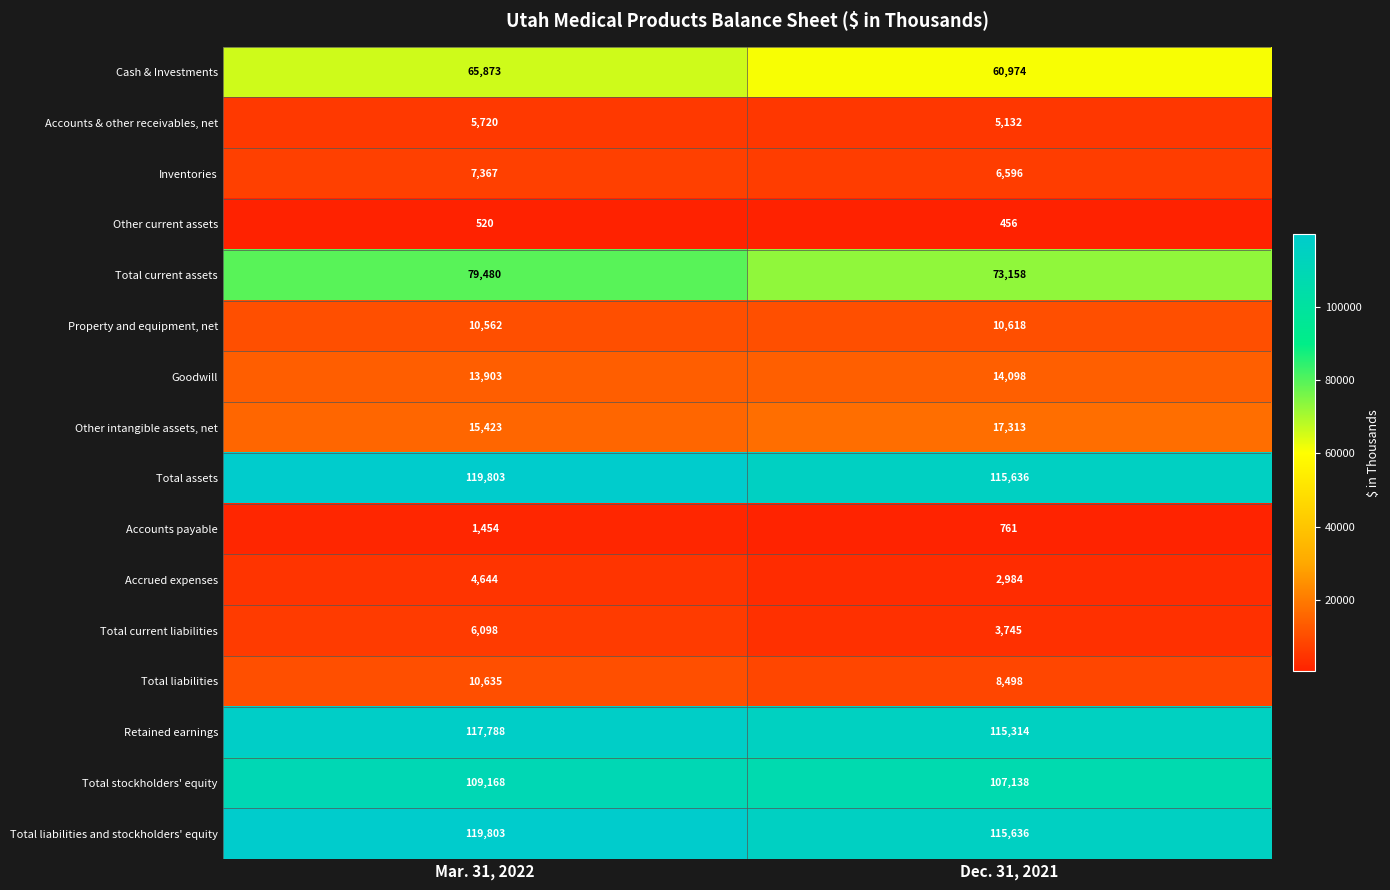

At which category does the chart reach its peak across all series?

Mar. 31, 2022